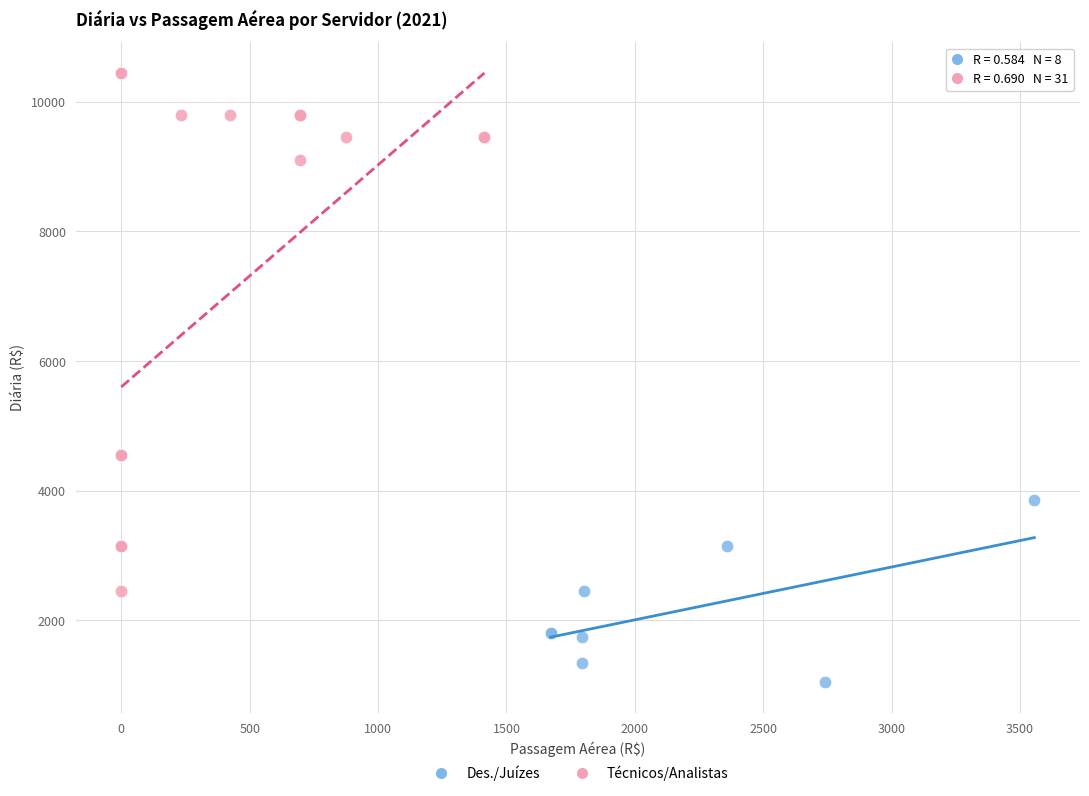

Which series has the largest Y range (max minus min)?

Técnicos/Analistas